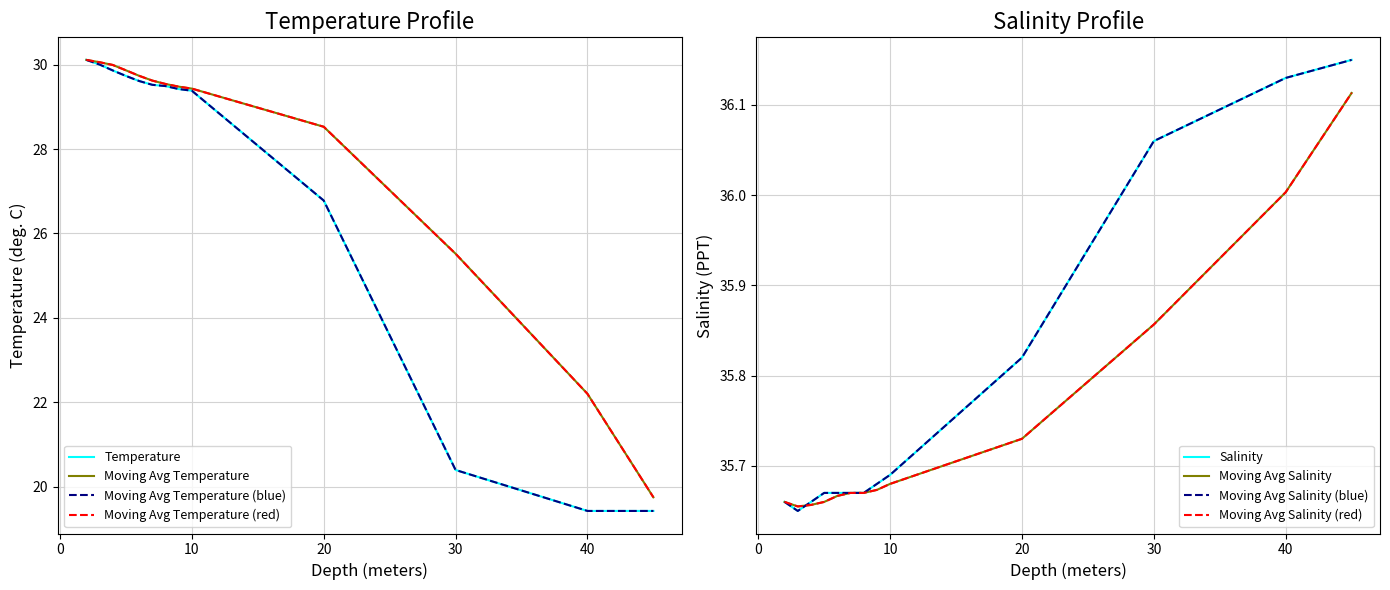

What is the label of the 4th point from the left?

5.0